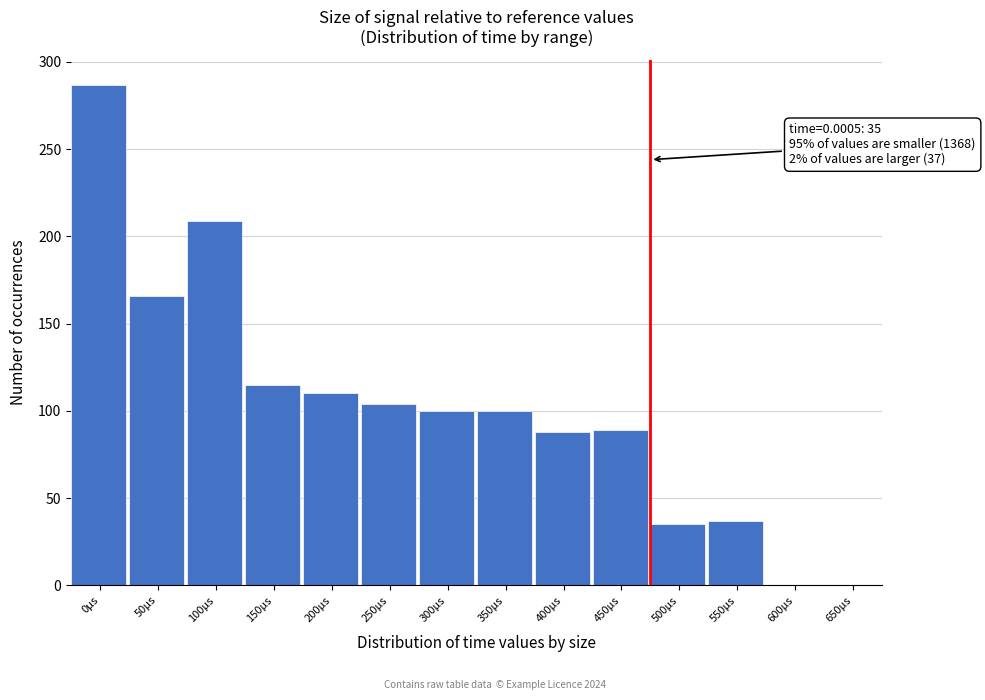

What is the maximum value shown in the chart?

287